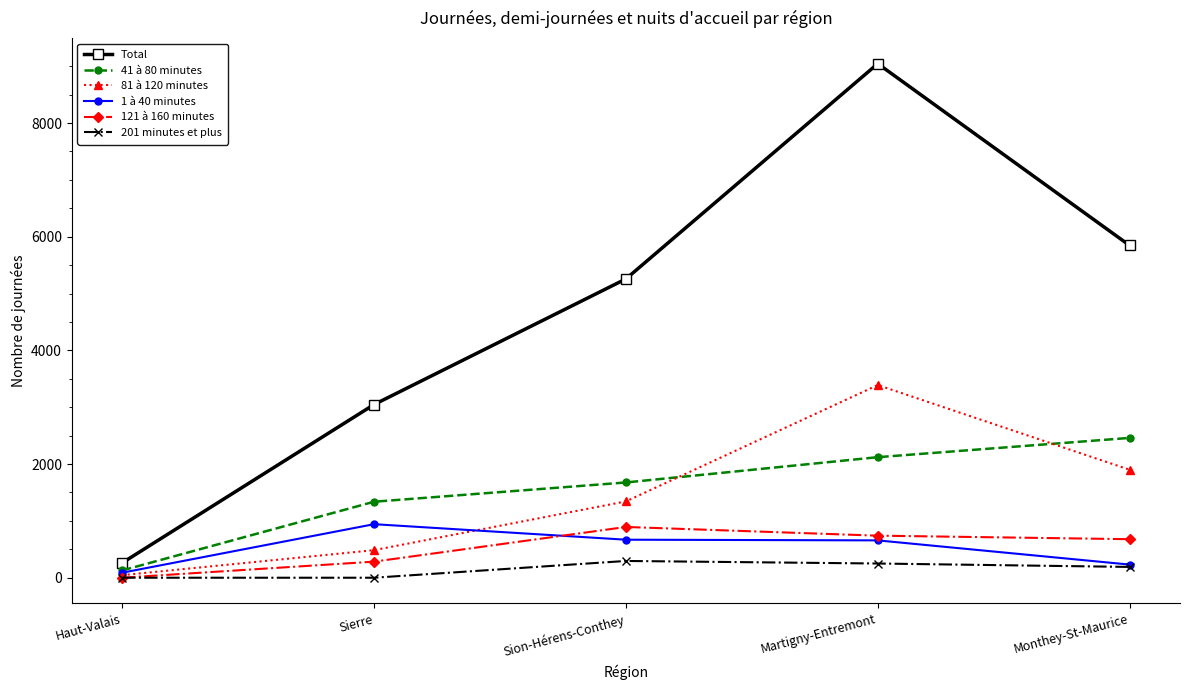

What is the lowest value of the 1 à 40 minutes series?

88